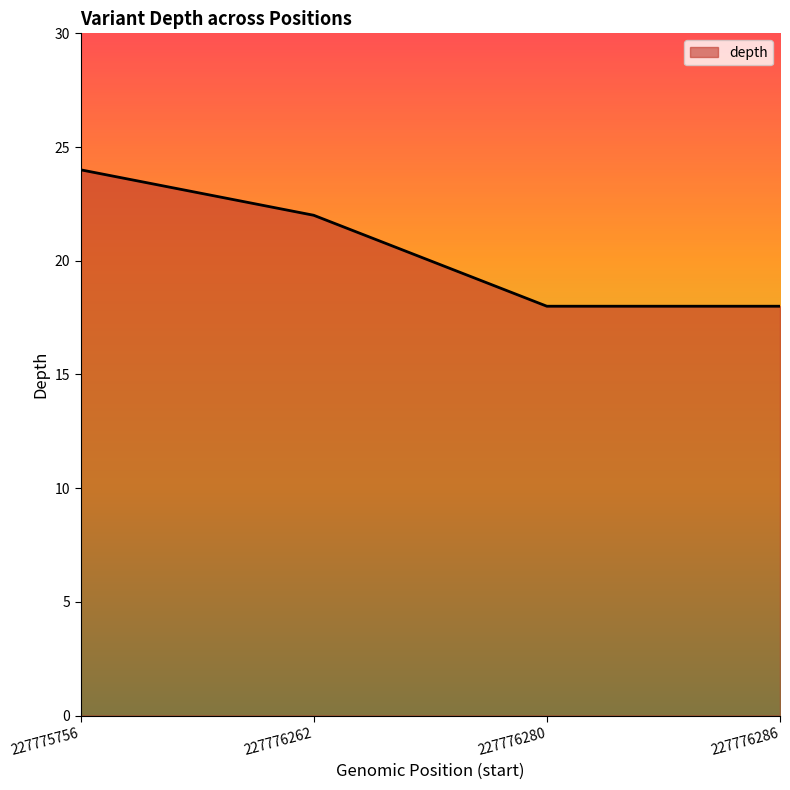

What is the difference between the maximum and minimum values?

6